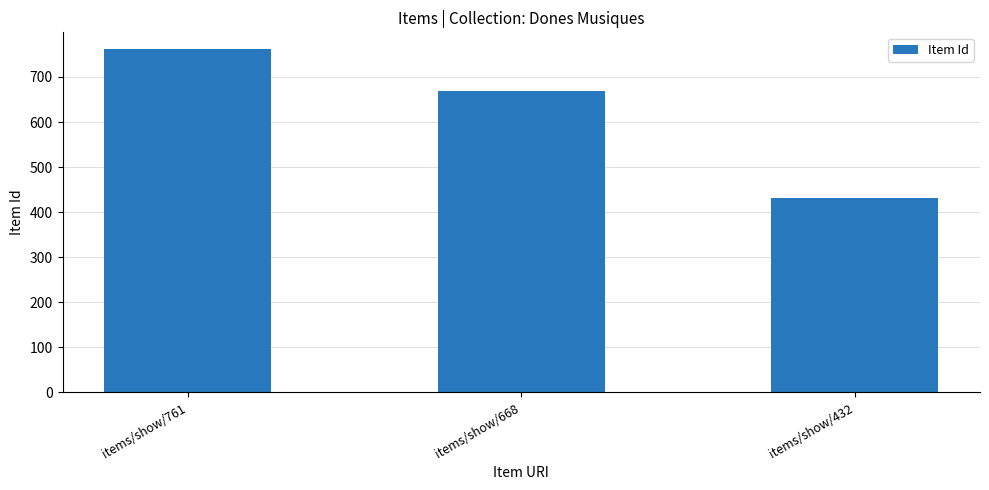

Is it true that the value at items/show/432 is 274?

False